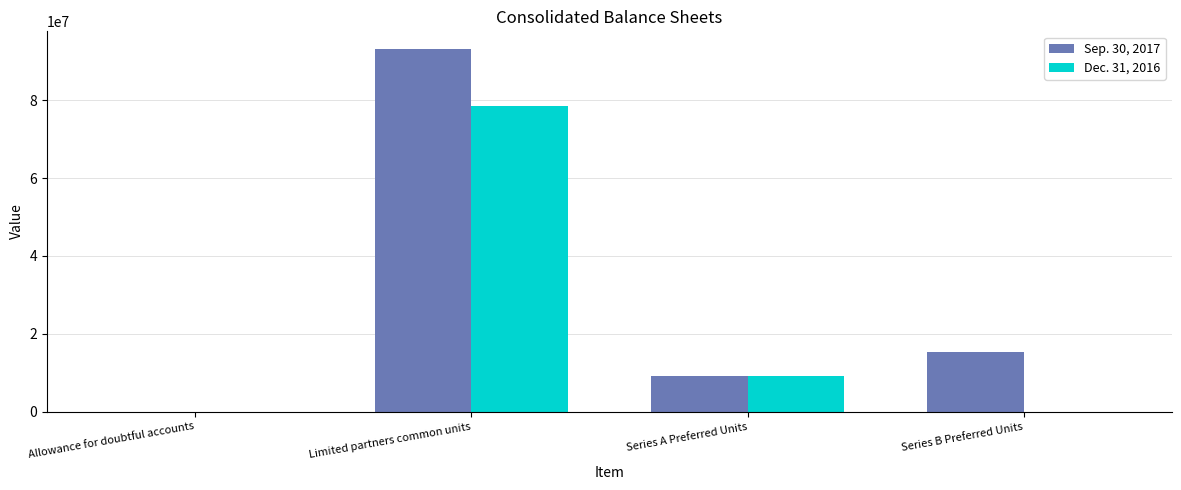

Is it true that Dec. 31, 2016 equals 9060000 at Series A Preferred Units?

True